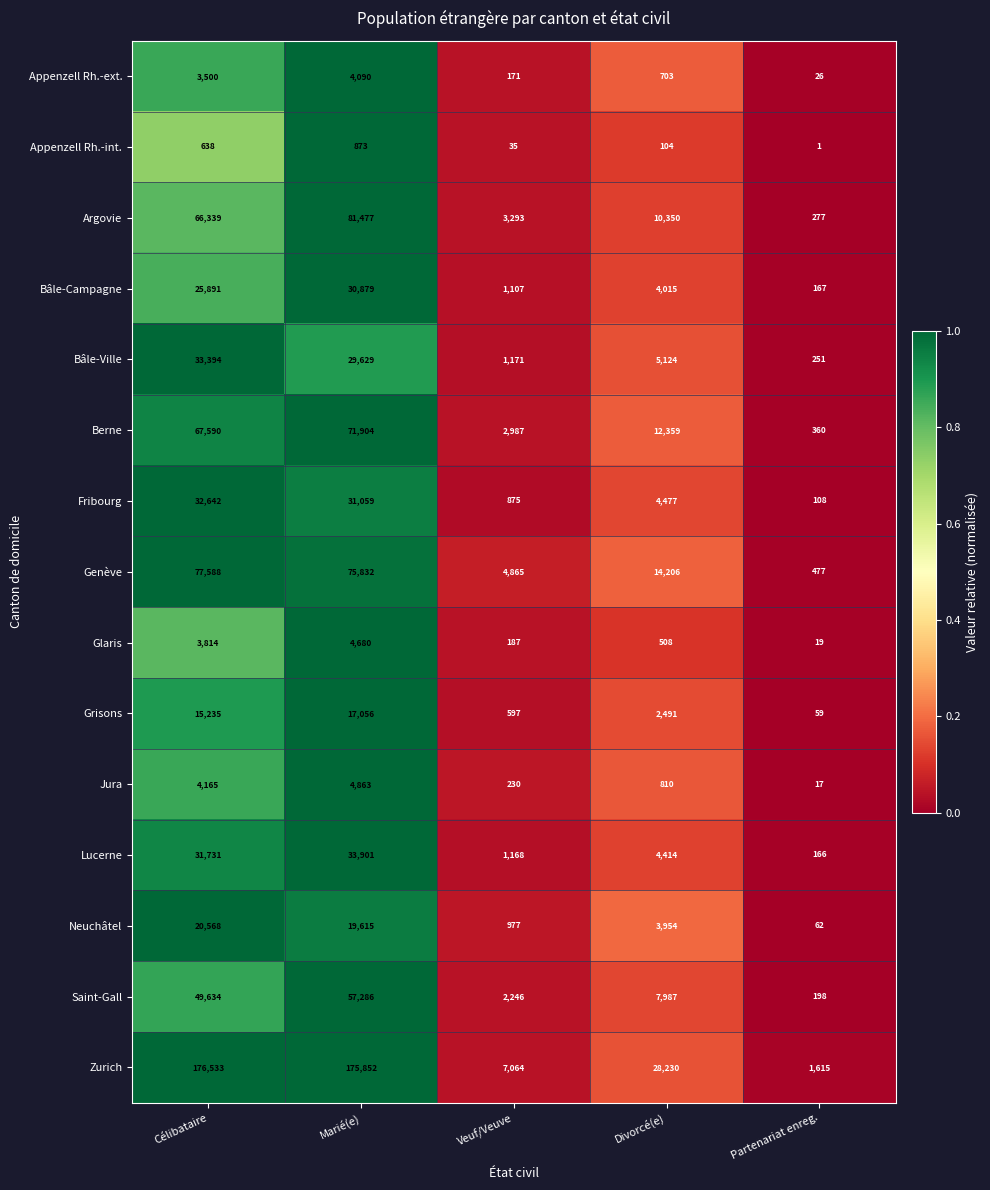

The Bâle-Campagne series shows 232 at Partenariat enreg.. True or false?

False